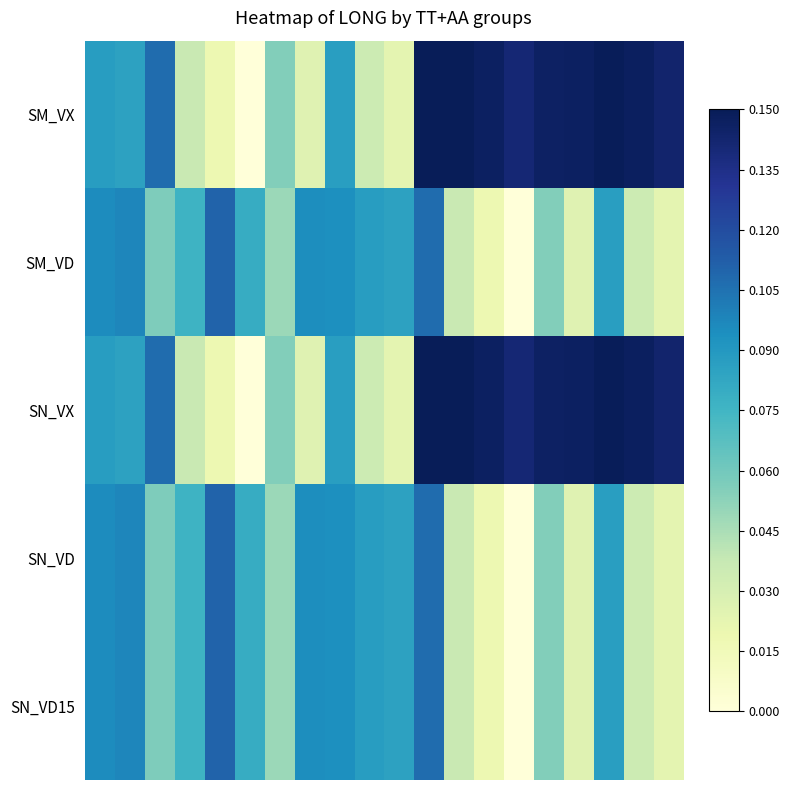

Count the number of data series in this chart.

5